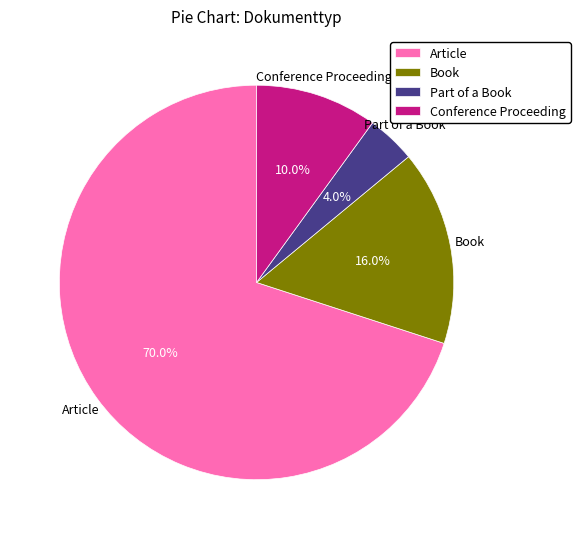

What is the ratio of the value at Conference Proceeding to the value at Book?

0.6